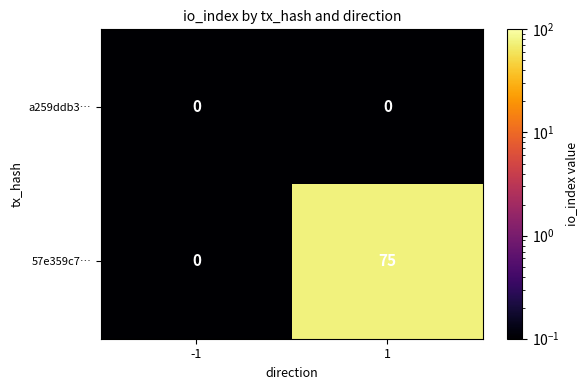

What is the sum of all 57e359c7… values?

75